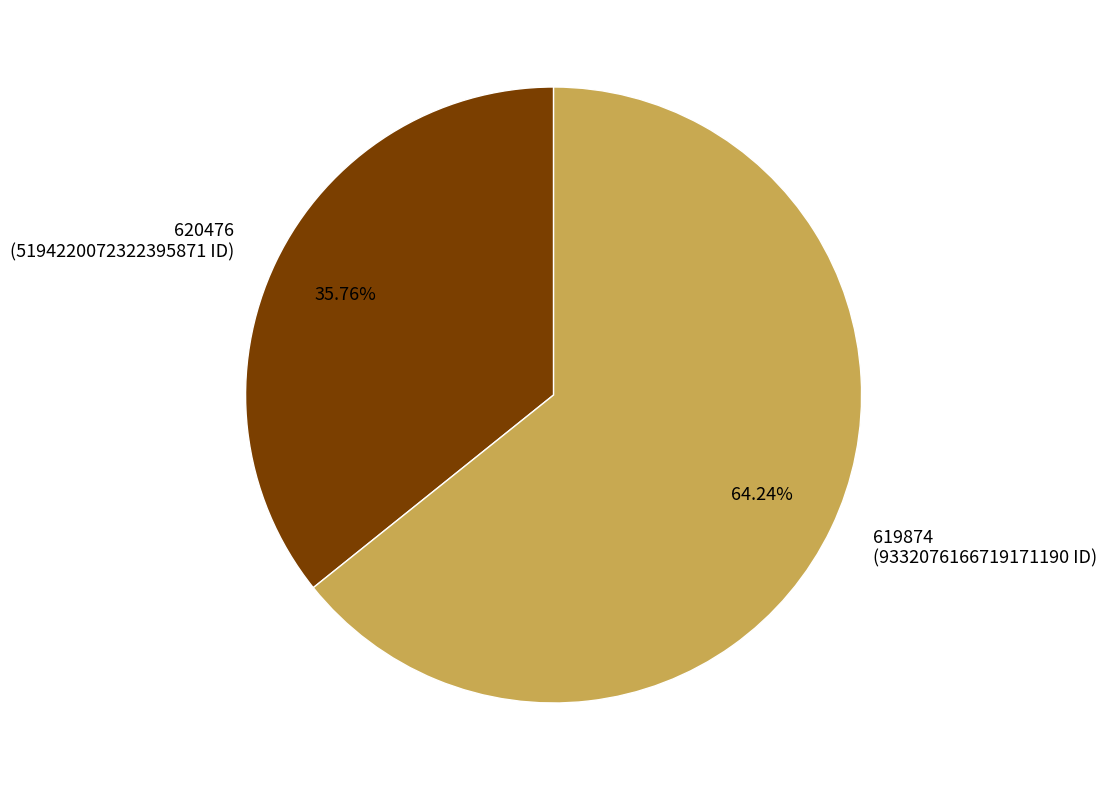

What percentage is NOT represented by 620476?

64.2%